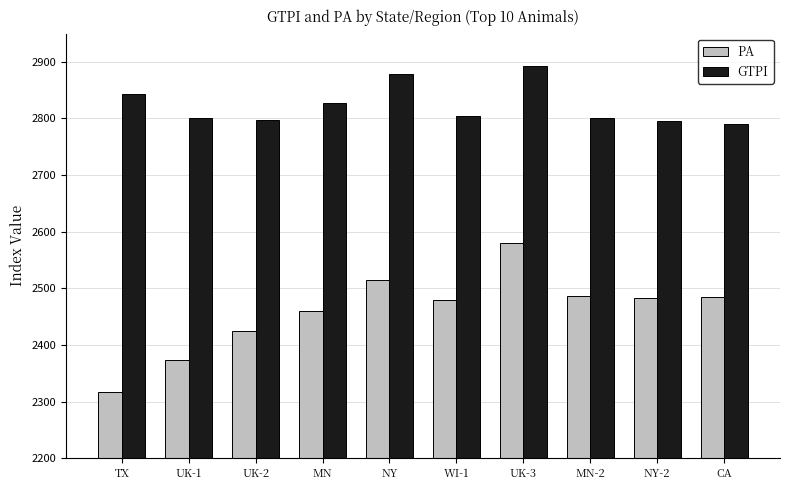

What is the value of the PA bar at the 9th from the left?

2482